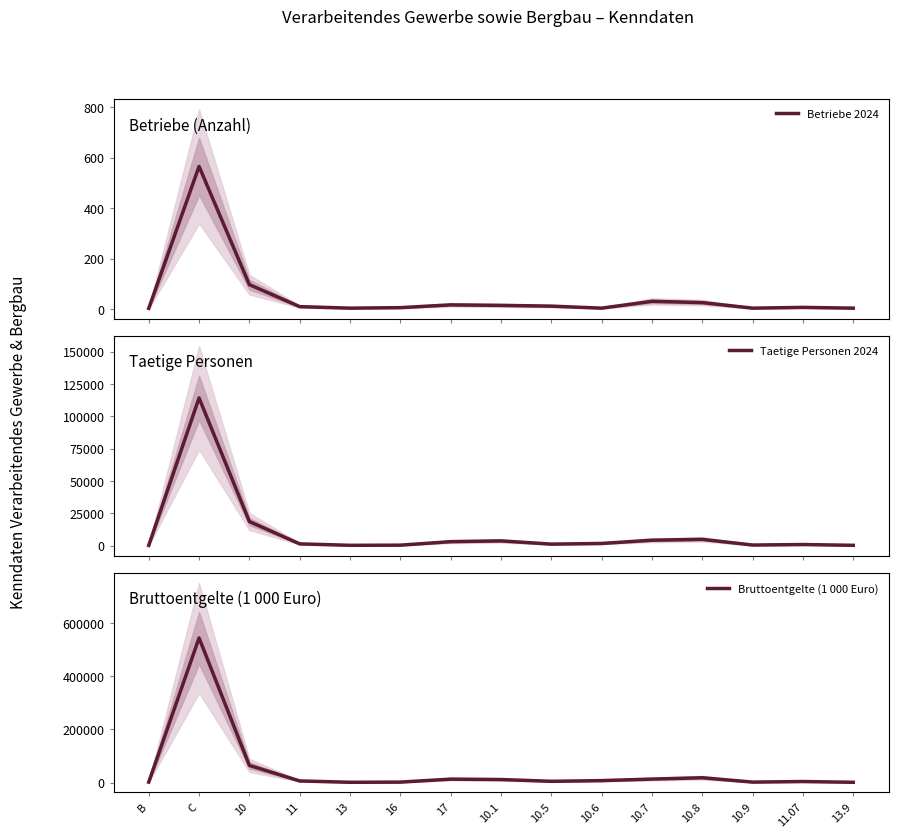

What are all the series names shown in the legend?

Betriebe 2024, Taetige Personen 2024, Bruttoentgelte (1 000 Euro)